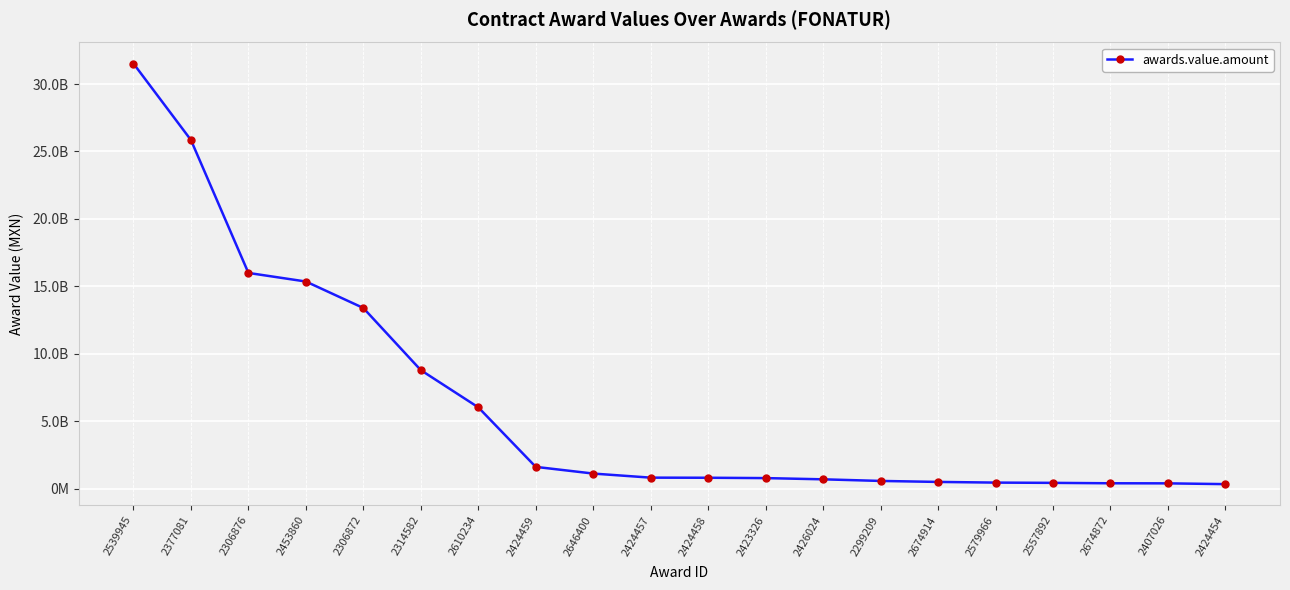

Is this an area chart (filled region under the line)?

No